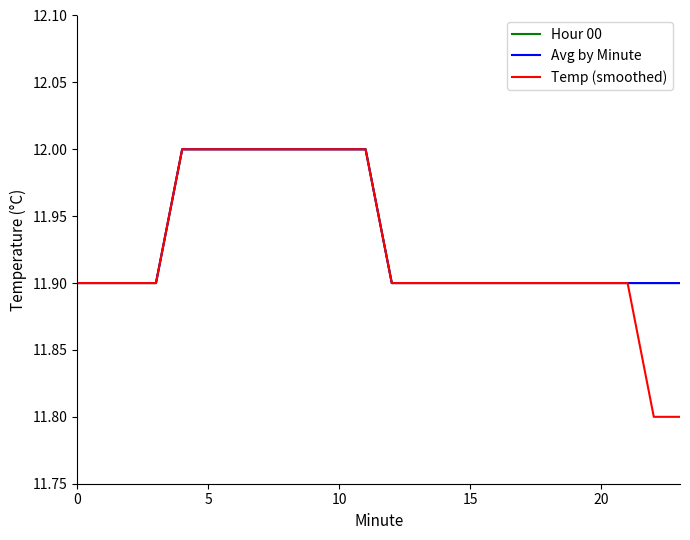

At how many categories does at least one series exceed 11?

20